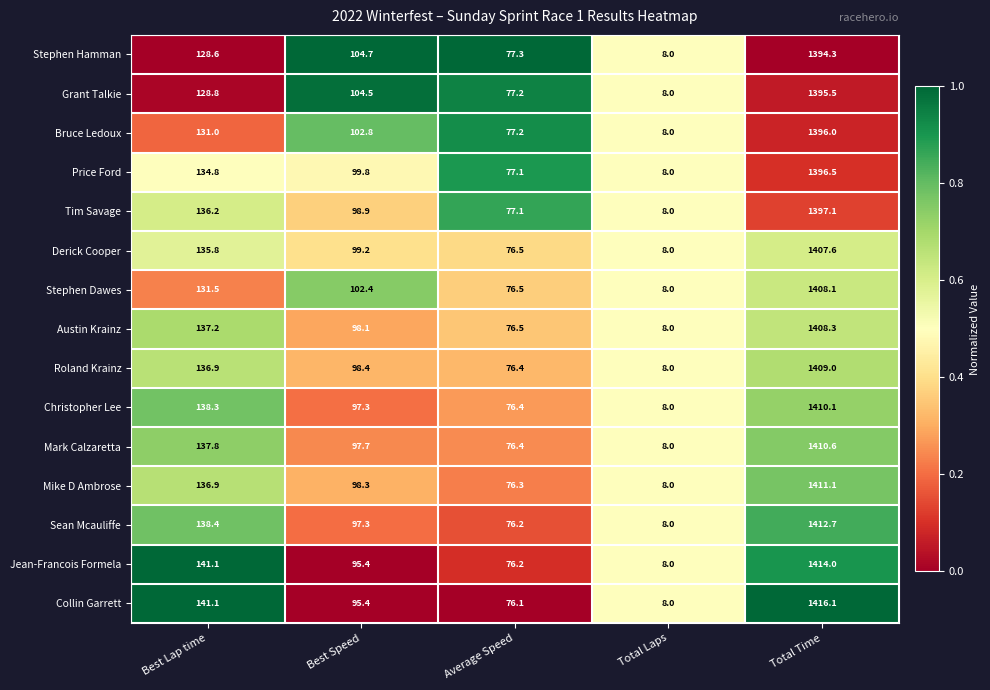

What is the difference between the maximum and minimum values in the Collin Garrett series?

1408.1